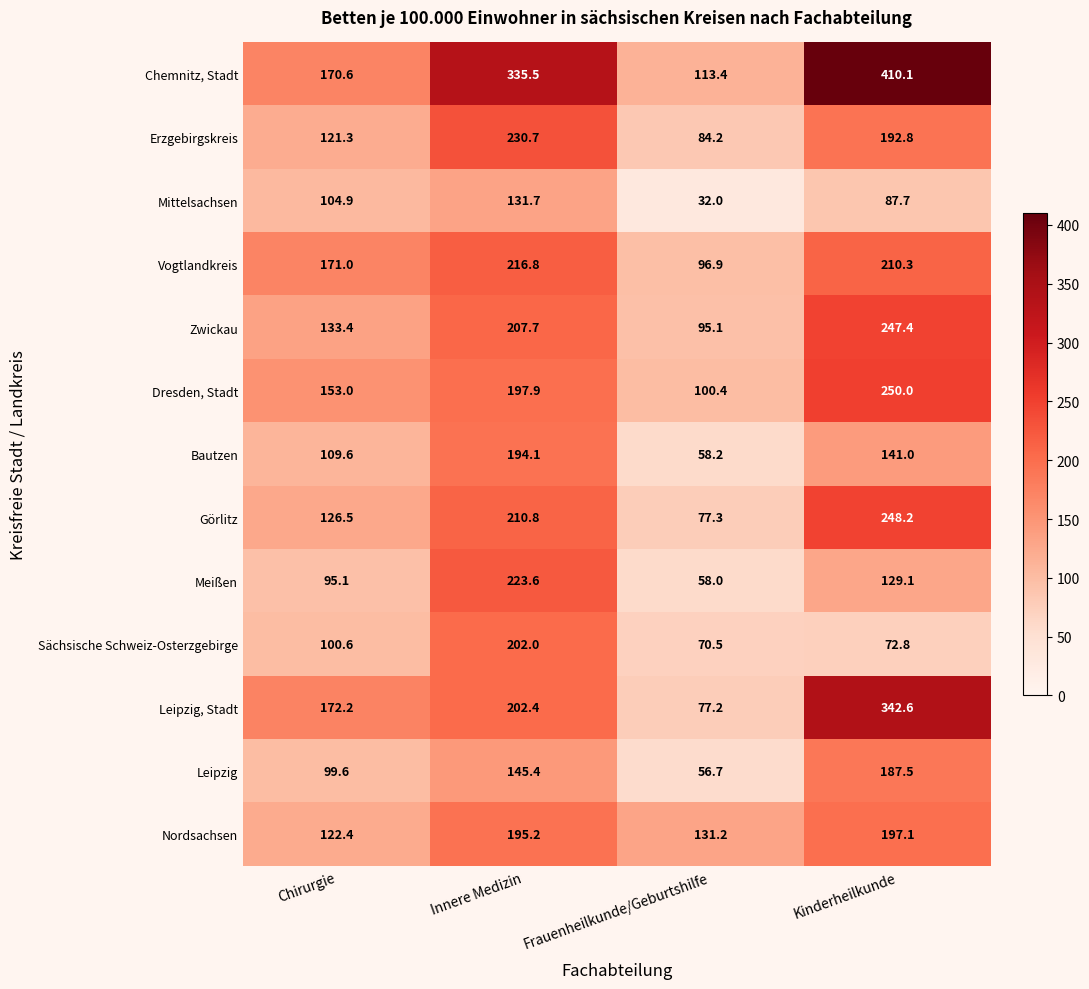

Which series changed the most between Innere Medizin and Kinderheilkunde?

Leipzig, Stadt